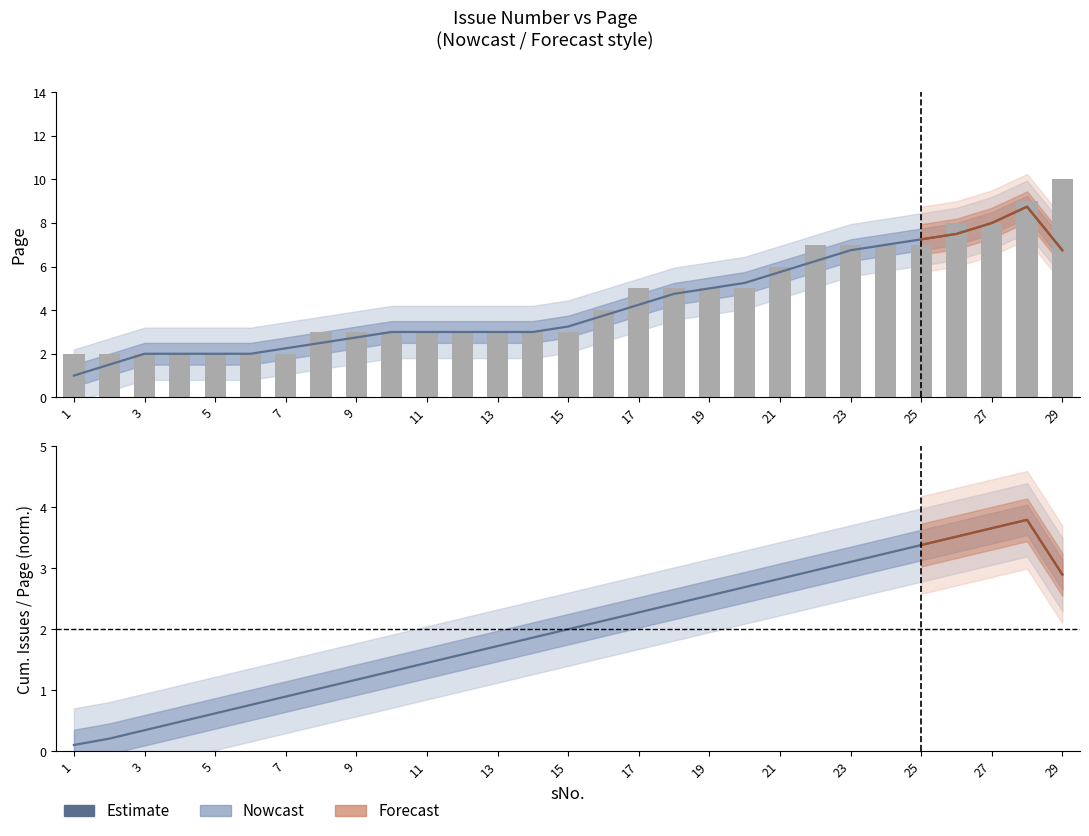

Count the values in the range 3 to 7.

18